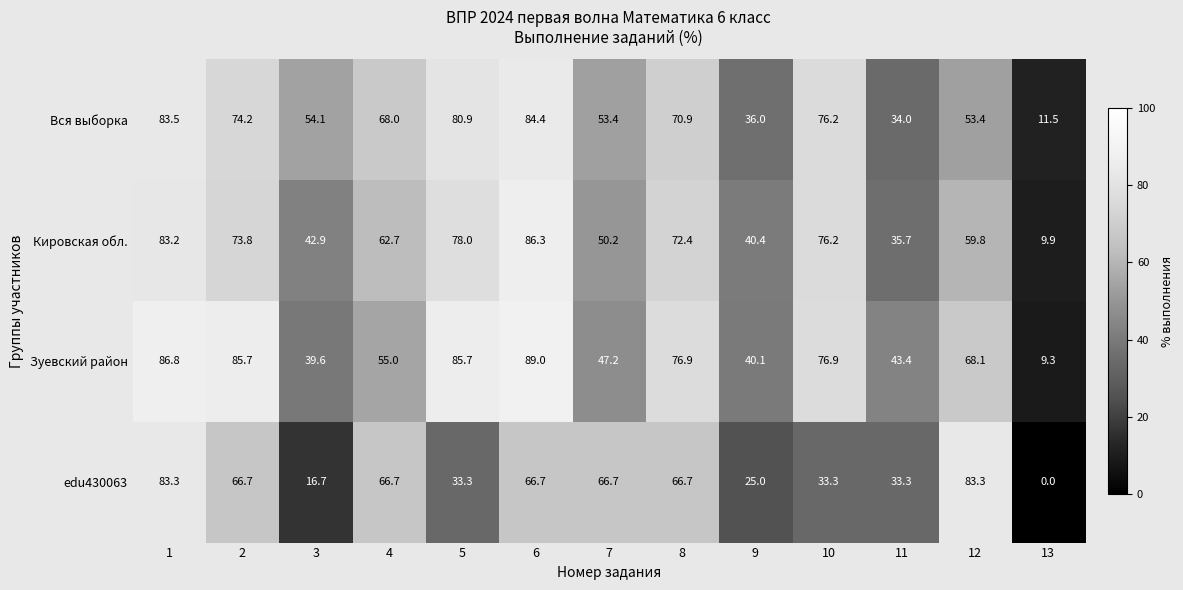

Rank the series by their maximum value, from lowest to highest.

edu430063, Вся выборка, Кировская обл., Зуевский район